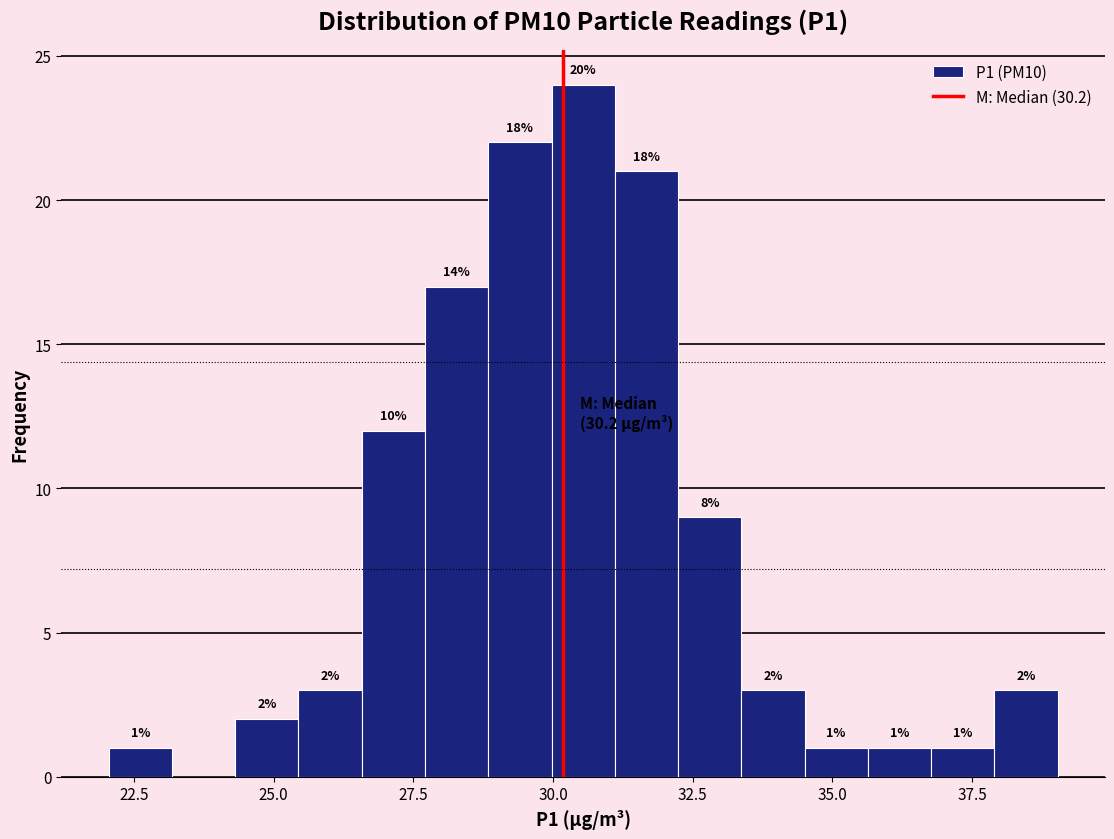

Read against the x-axis, roughly where is the centre of the tallest bar?

30.5